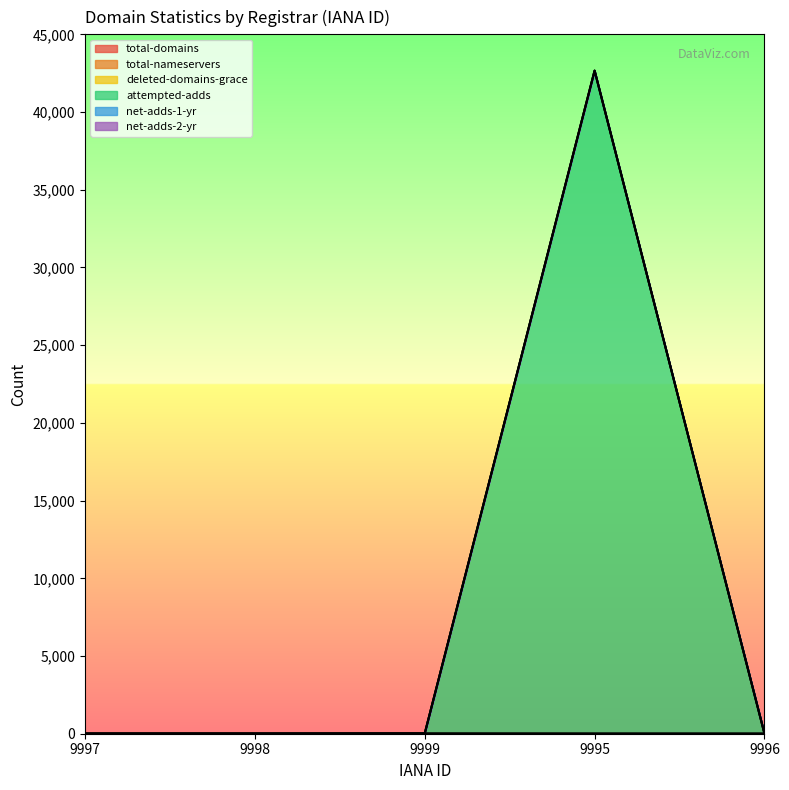

True or false: total-domains and total-nameservers cross at least once.

False